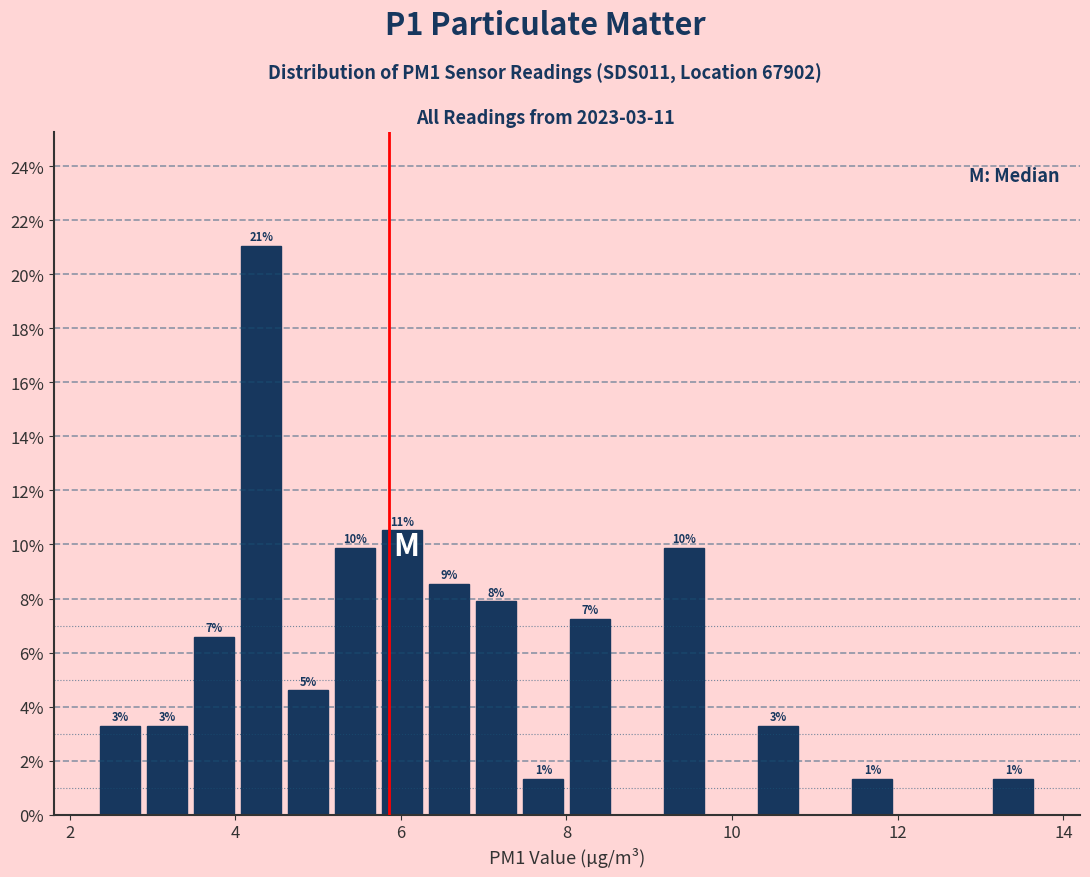

Around what value on the x-axis is the tallest bar? Give the approximate position of its centre, as read against the axis.

4.4